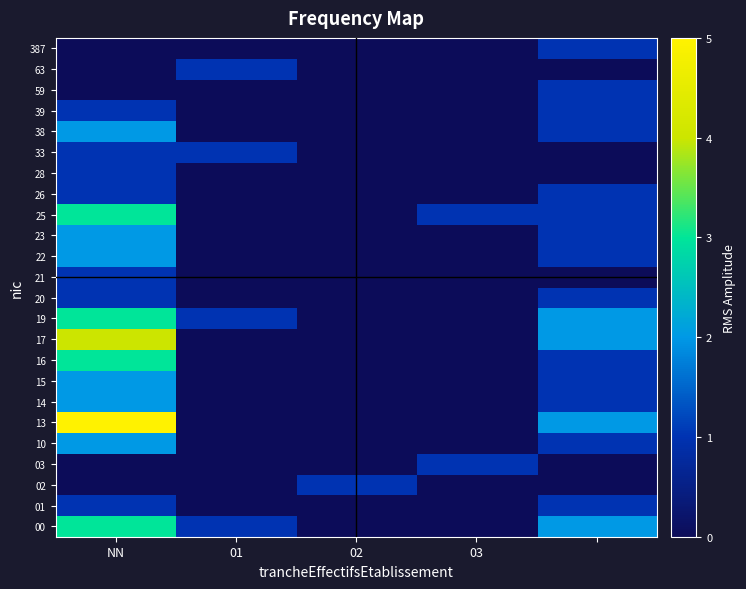

Which label corresponds to the largest value in the chart?

NN